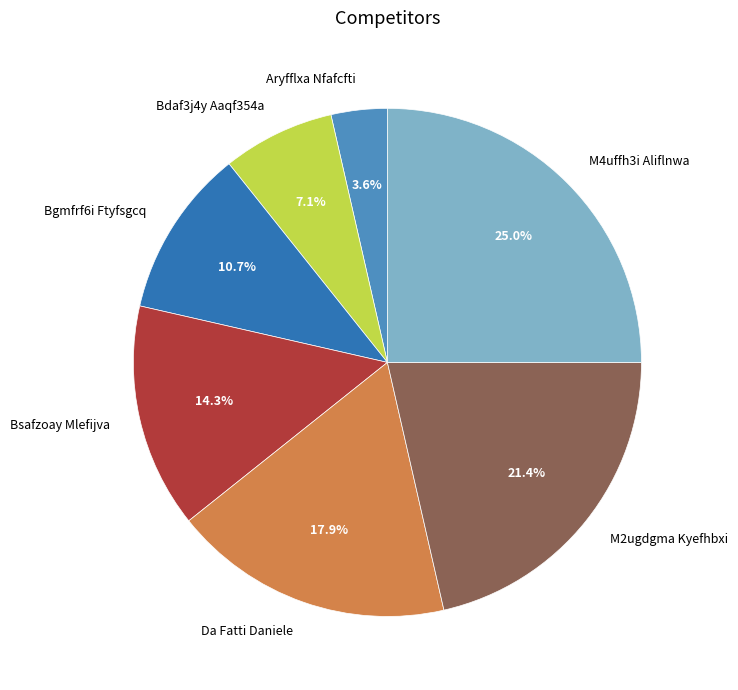

Which slice is the largest?

M4uffh3i Aliflnwa